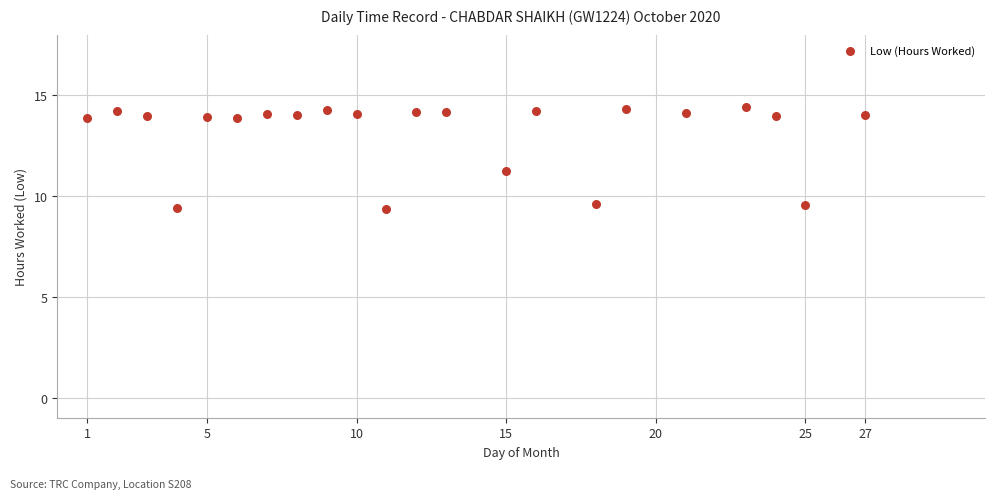

What Y value in the scatter plot is closest to 11?

11.2